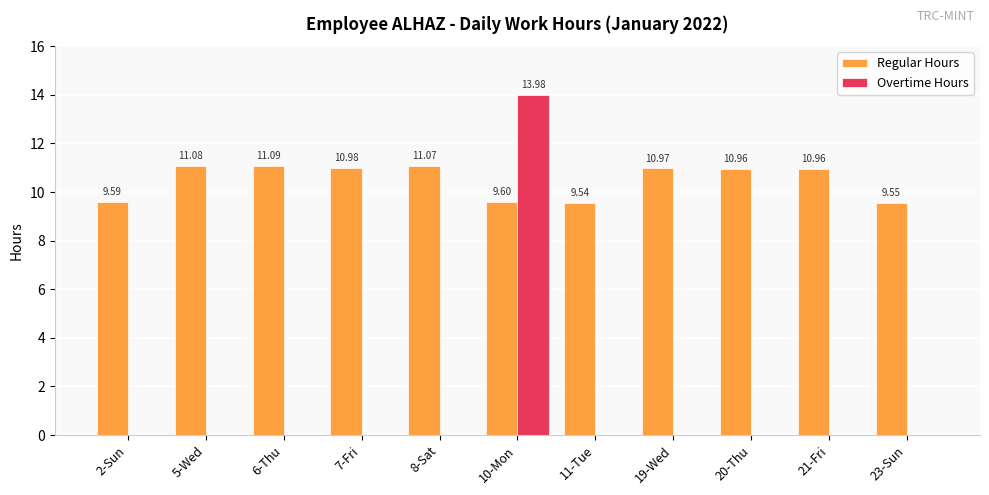

Reading left to right, what are all the values shown in this chart?

Regular Hours: 9.6	11.1	11.1	11.0	11.1	9.6	9.5	11.0	11.0	11.0	9.6
Overtime Hours: 0.0	0.0	0.0	0.0	0.0	14.0	0.0	0.0	0.0	0.0	0.0